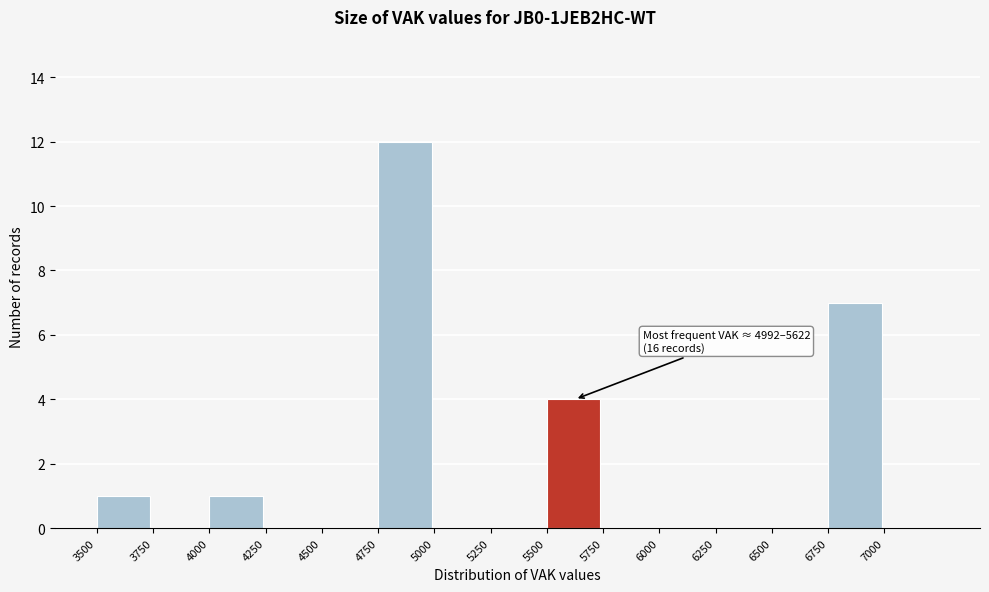

Over which range of the x-axis is the bar tallest?

4750 to 5000